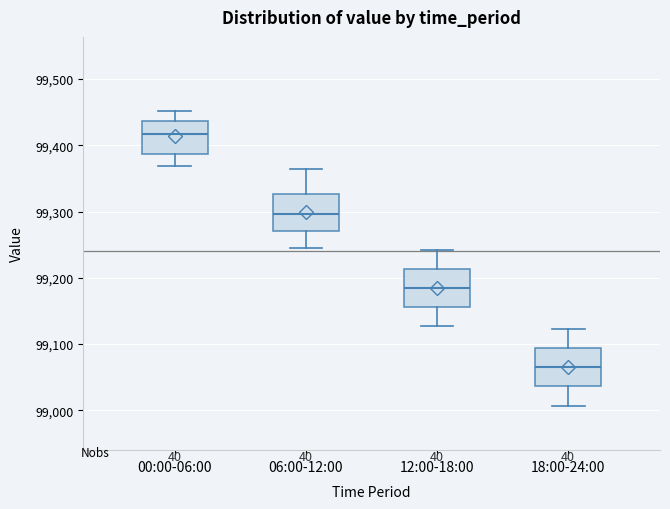

Reading left to right, read every box against the y-axis: the position of its median line, the range the box covers, and the ends of its whiskers. The values are not printed on the chart, so give them approximately, as read against the axis.

00:00-06:00: median 99420, box 99390 to 99440, whiskers 99370 to 99450
06:00-12:00: median 99300, box 99270 to 99330, whiskers 99250 to 99370
12:00-18:00: median 99180, box 99160 to 99210, whiskers 99130 to 99240
18:00-24:00: median 99060, box 99040 to 99090, whiskers 99010 to 99120